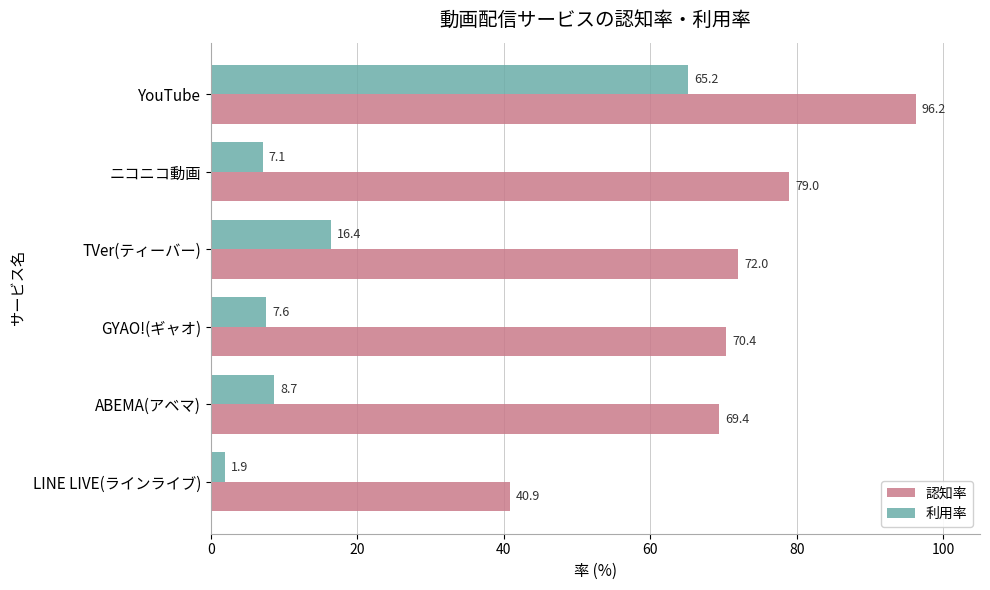

Which series has the widest spread of values?

利用率